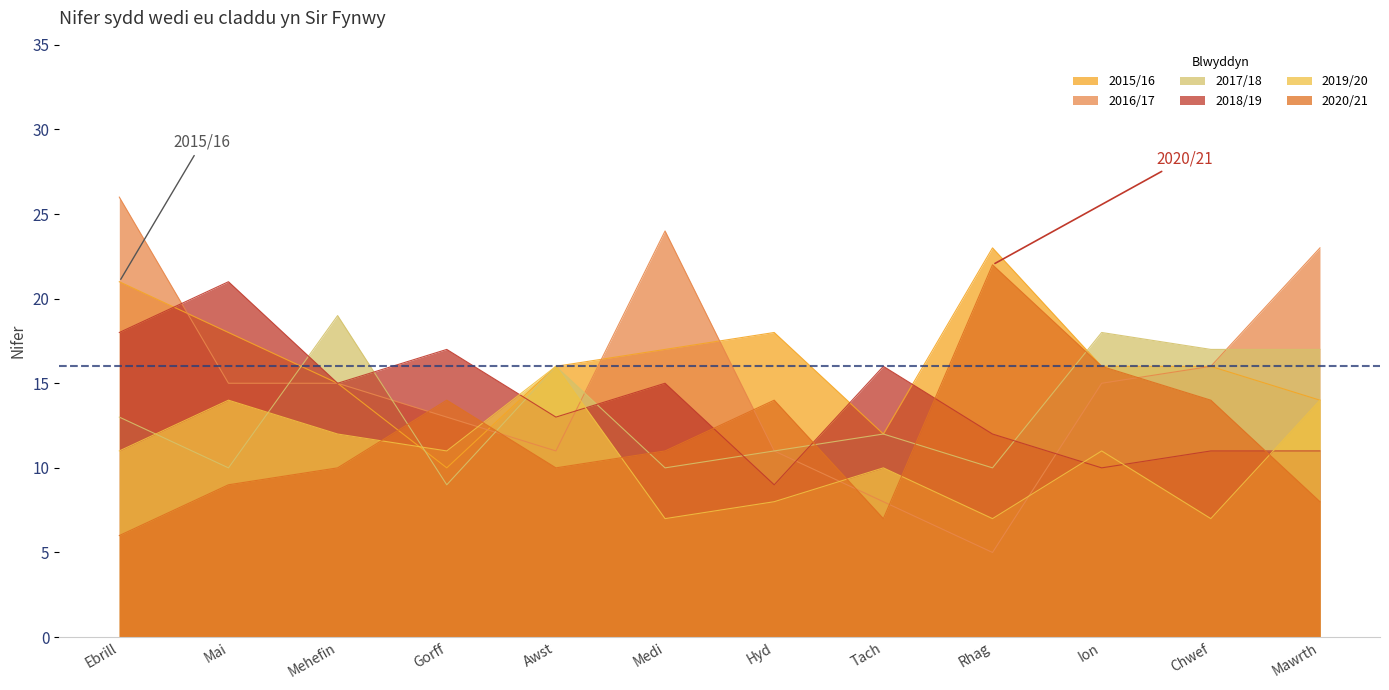

Between Tach and Gorff, which is larger?

Tach